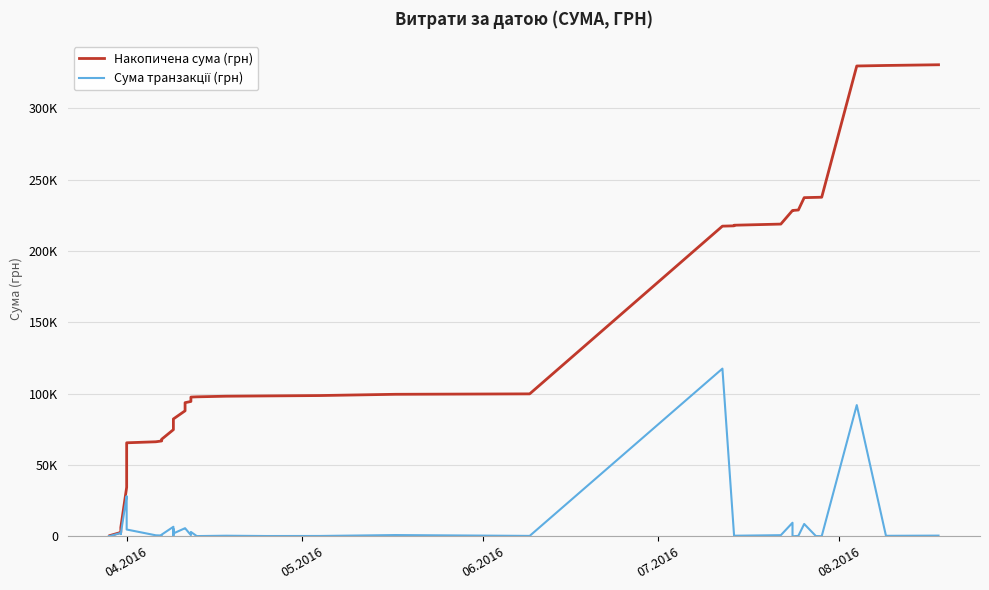

In Сума транзакції (грн), how many points are lower than both neighbors (excluding endpoints)?

13